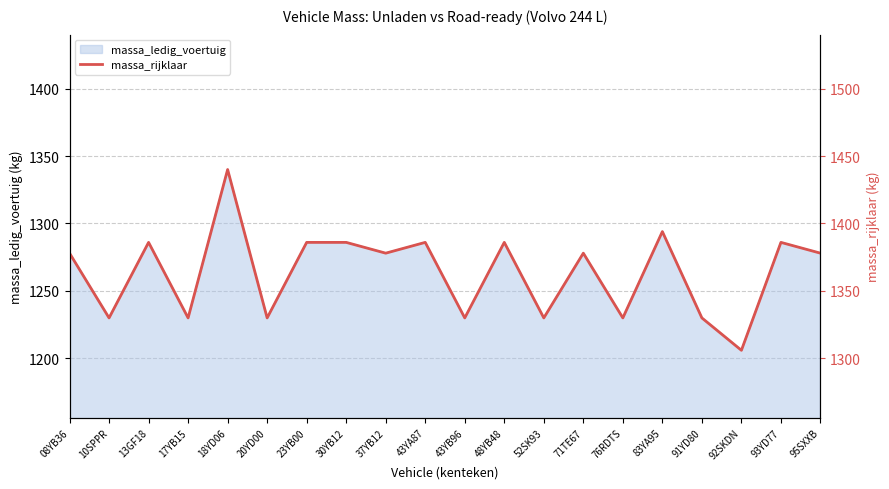

At which category does the data reach its first local peak?

13GF18